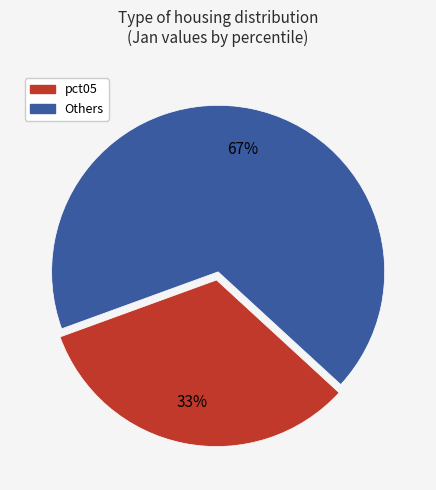

To the nearest percent, what is the average slice percentage?

50%